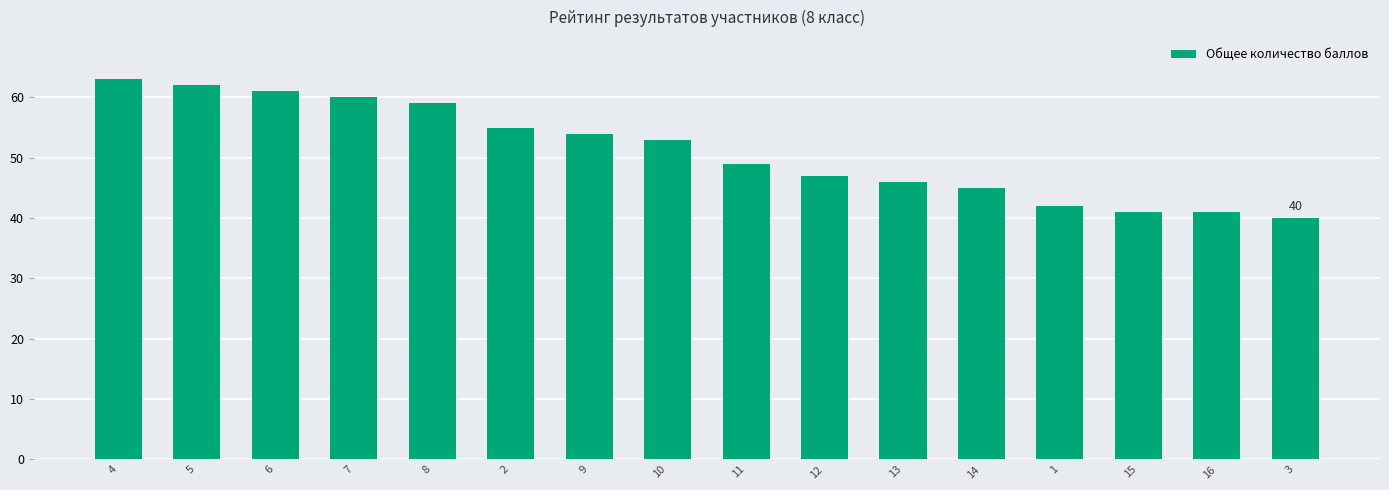

What is the difference between the second highest and minimum values?

22